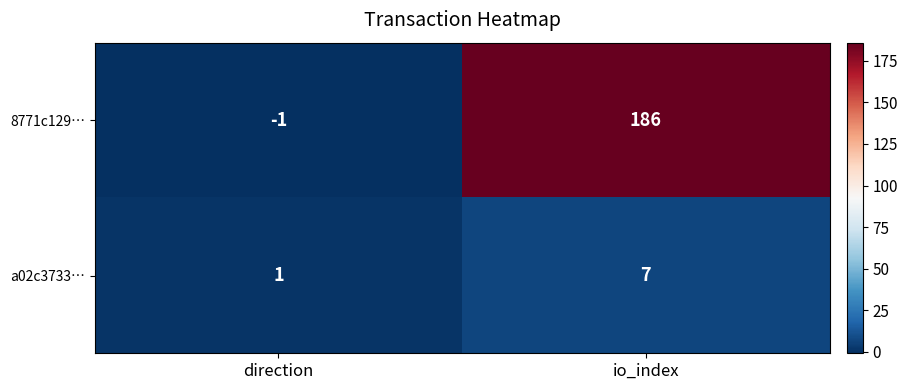

Count the number of data series in this chart.

2